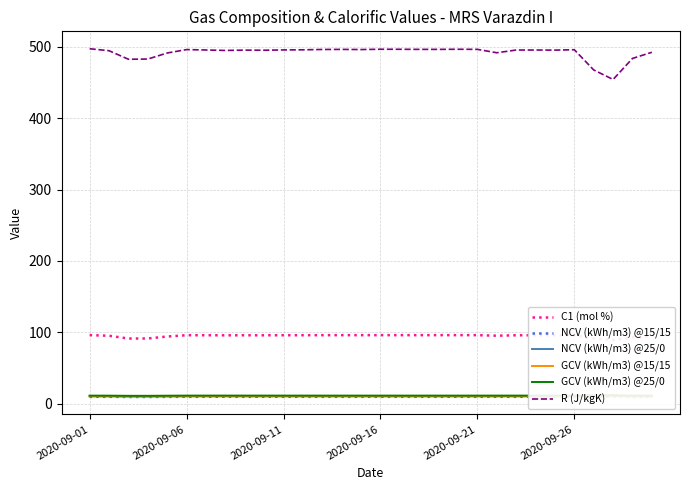

What is the maximum value for GCV (kWh/m3) @15/15?

11.2